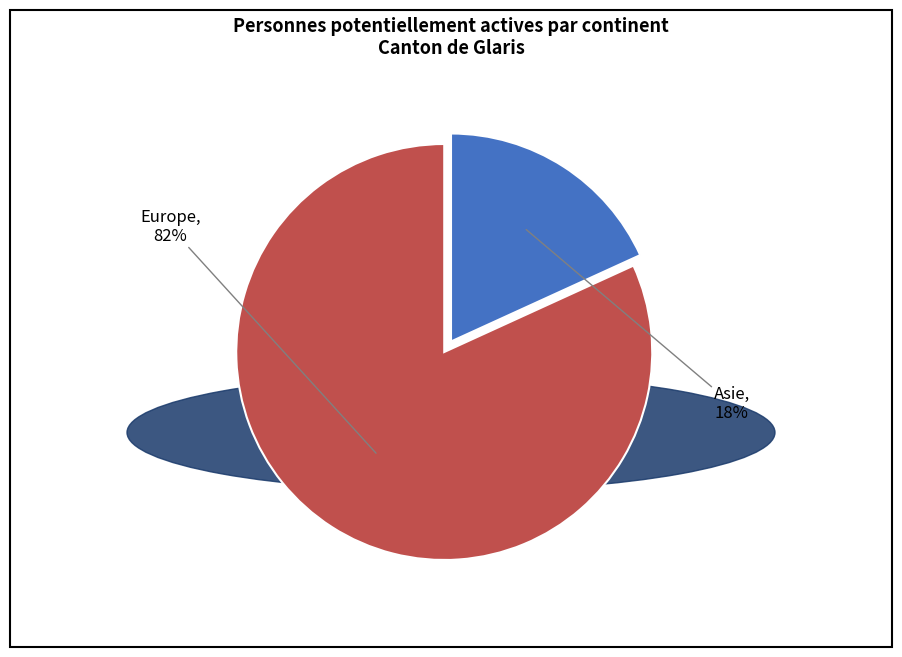

Is there any slice that represents more than half of the pie?

Yes